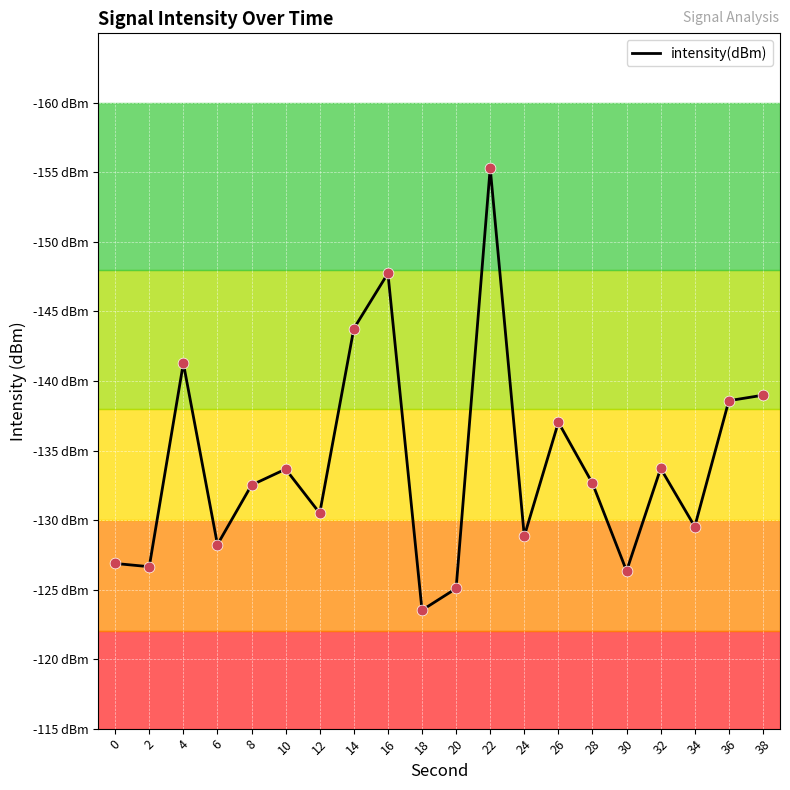

What is the change in value from 22 to 32?

+21.6